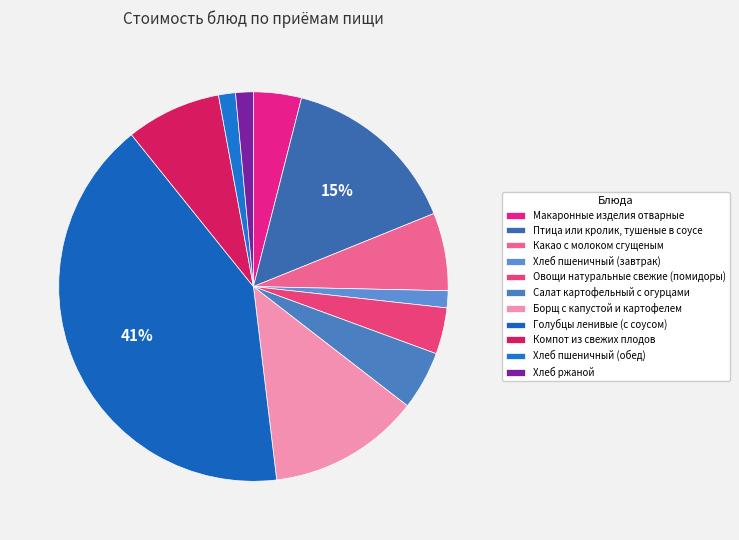

How many segments does this pie chart have?

11